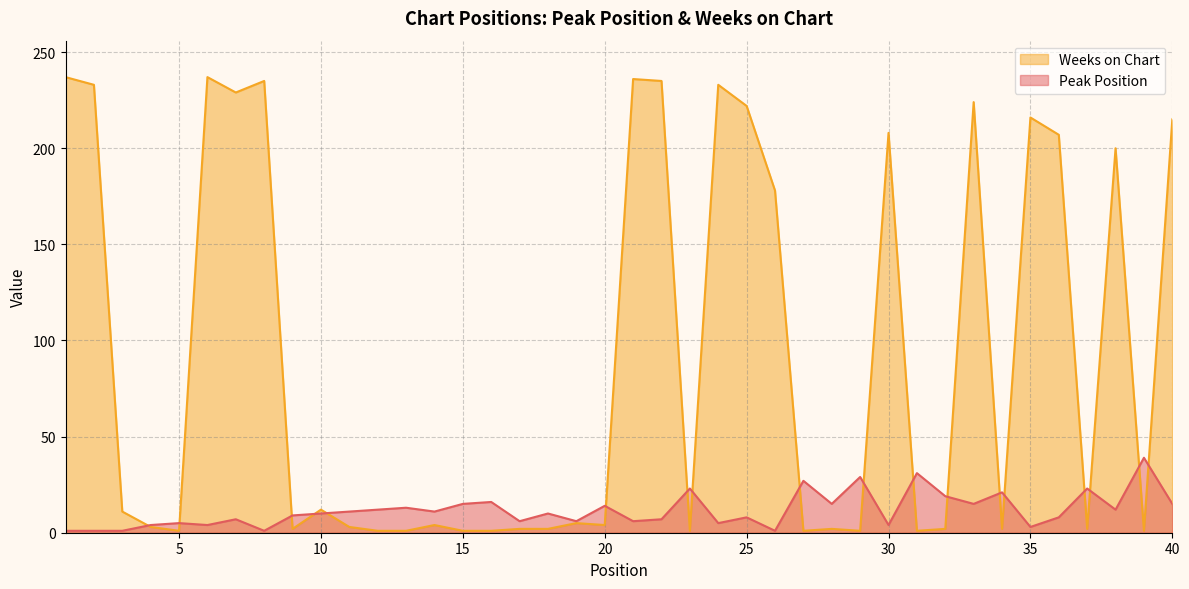

What is the total value across all series at 37?

25